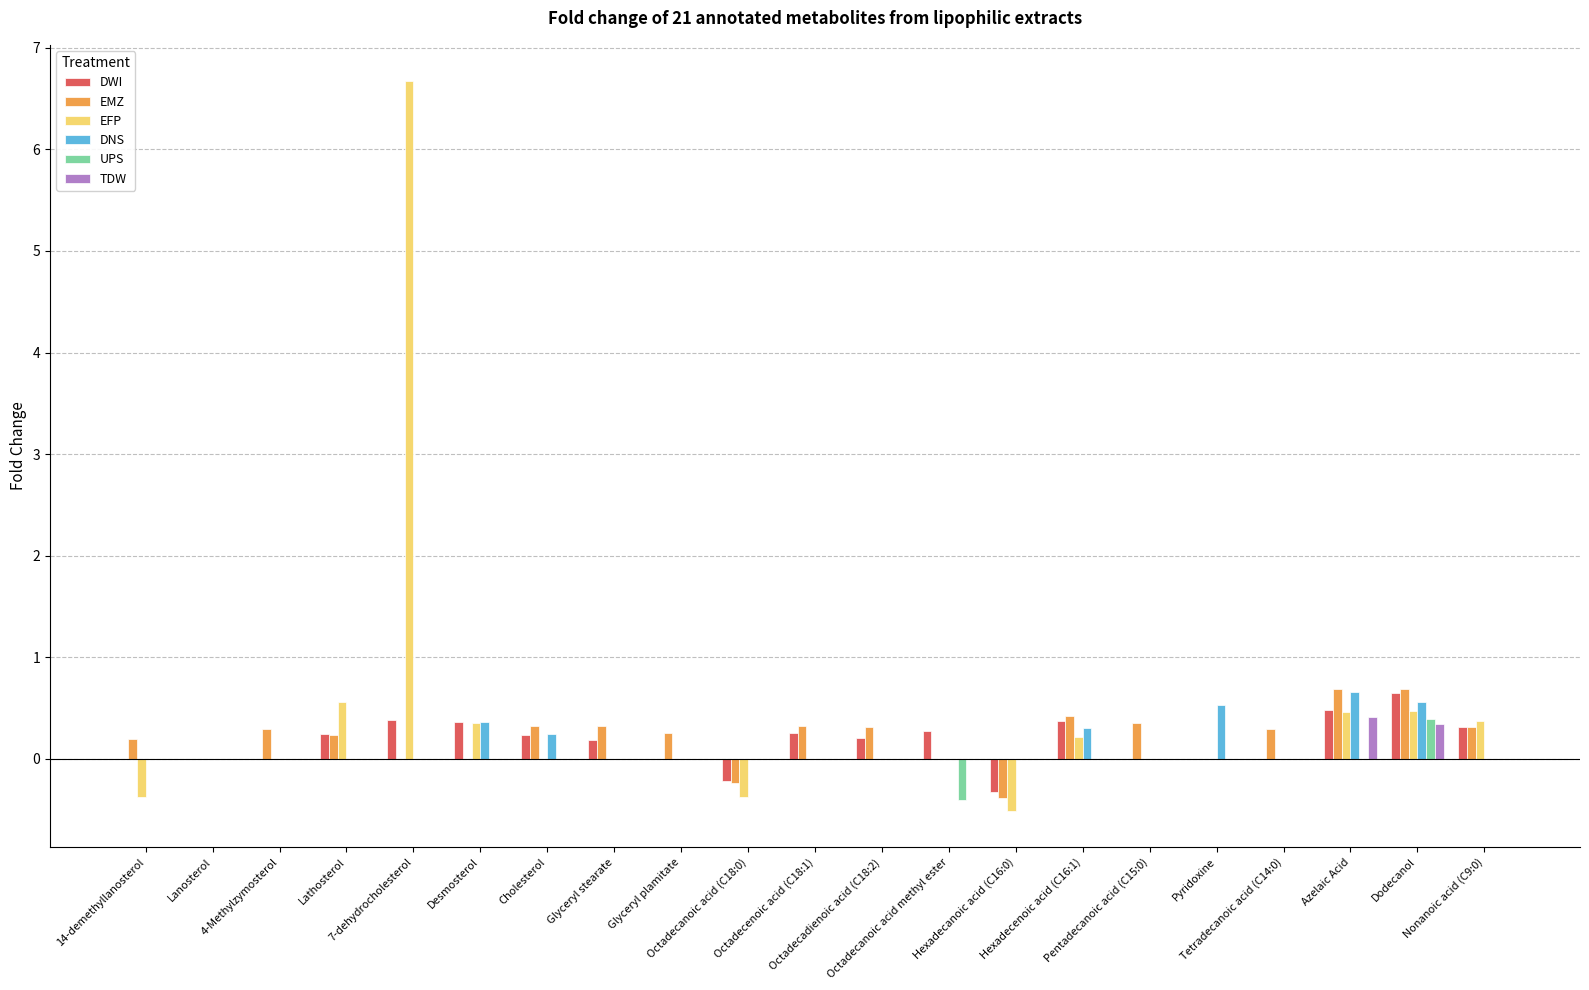

What are all the series names shown in the legend?

DWI, EMZ, EFP, DNS, UPS, TDW